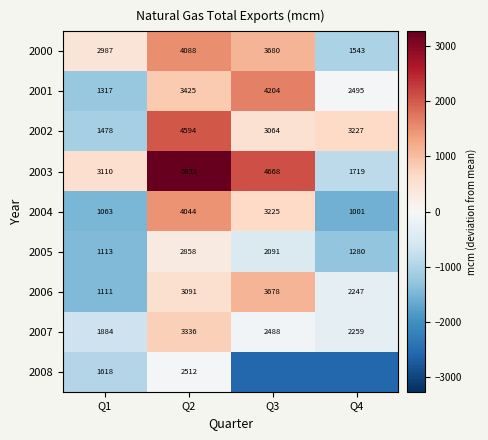

The value of 2006 at Q1 is -2412.3. True or false?

False